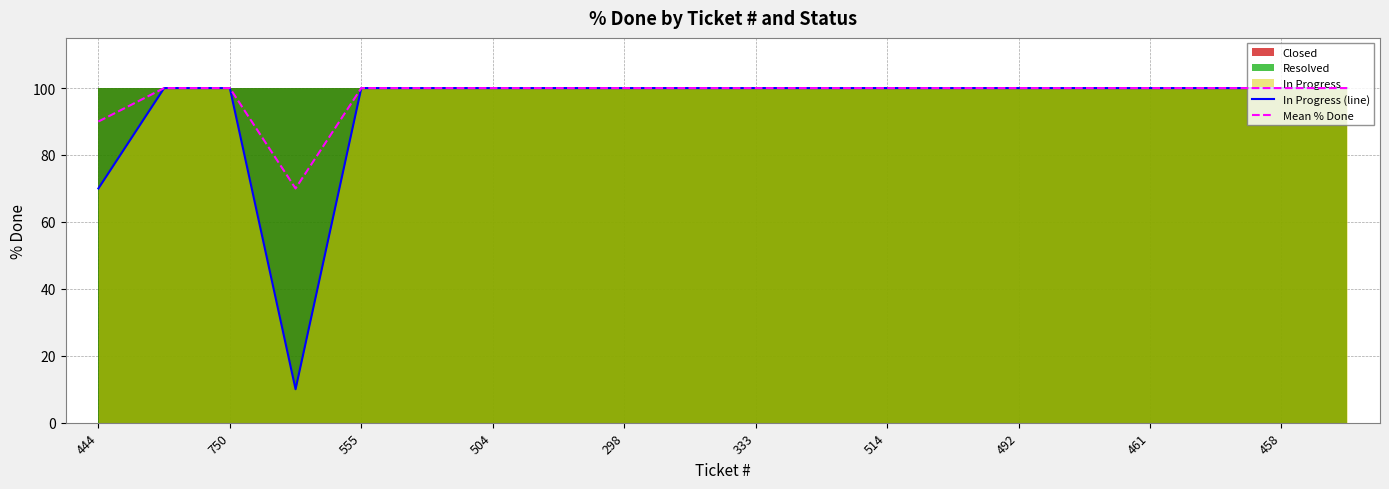

What is the lowest value of the In Progress (line) series?

10